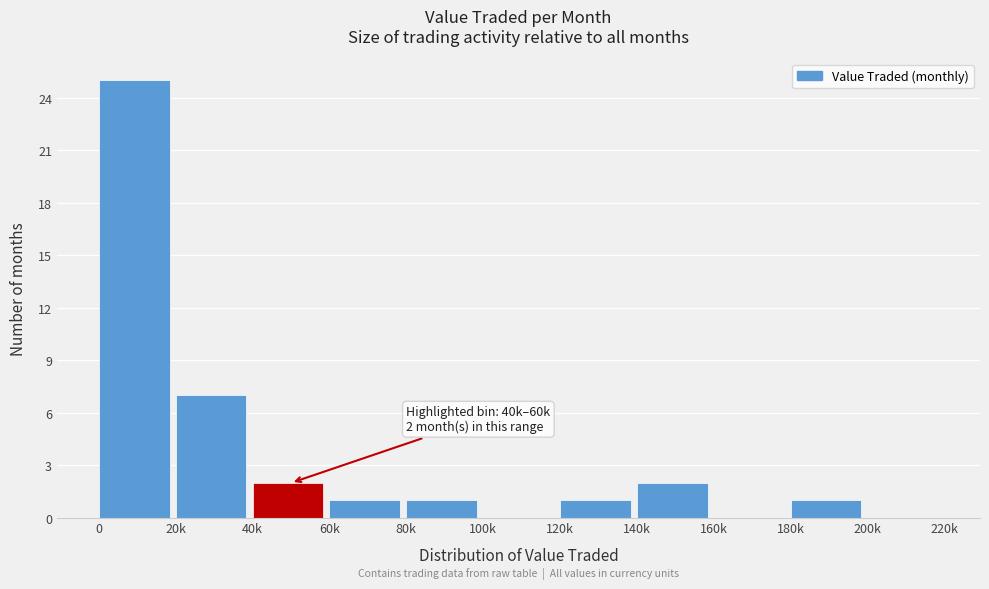

Reading right to left, what are all the values shown in this chart?

200k=0	180k=1	160k=0	140k=2	120k=1	100k=0	80k=1	60k=1	40k=2	20k=7	0=25